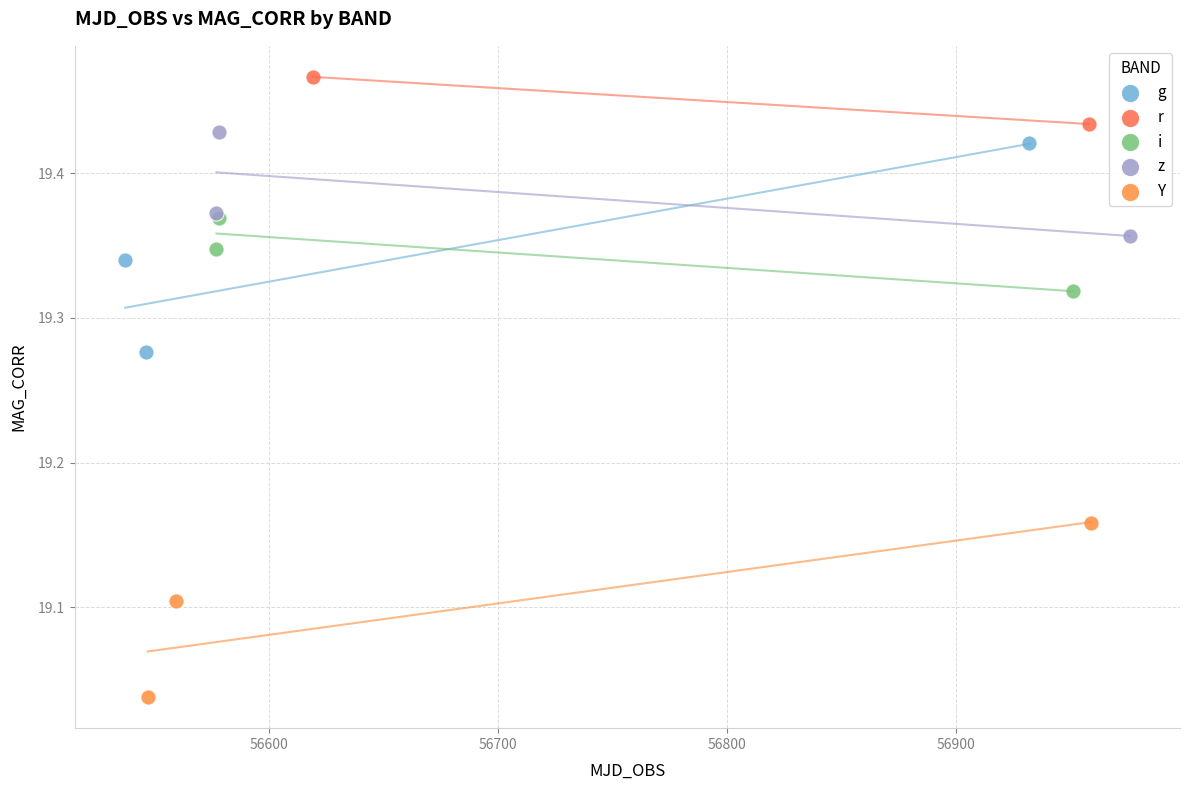

What are all the series names shown in the legend?

g, r, i, z, Y